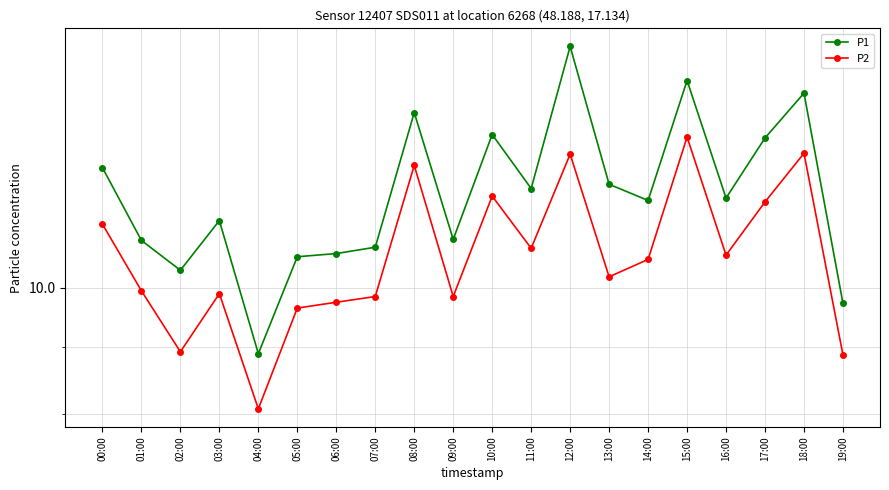

Which series has the largest total across all categories?

P1